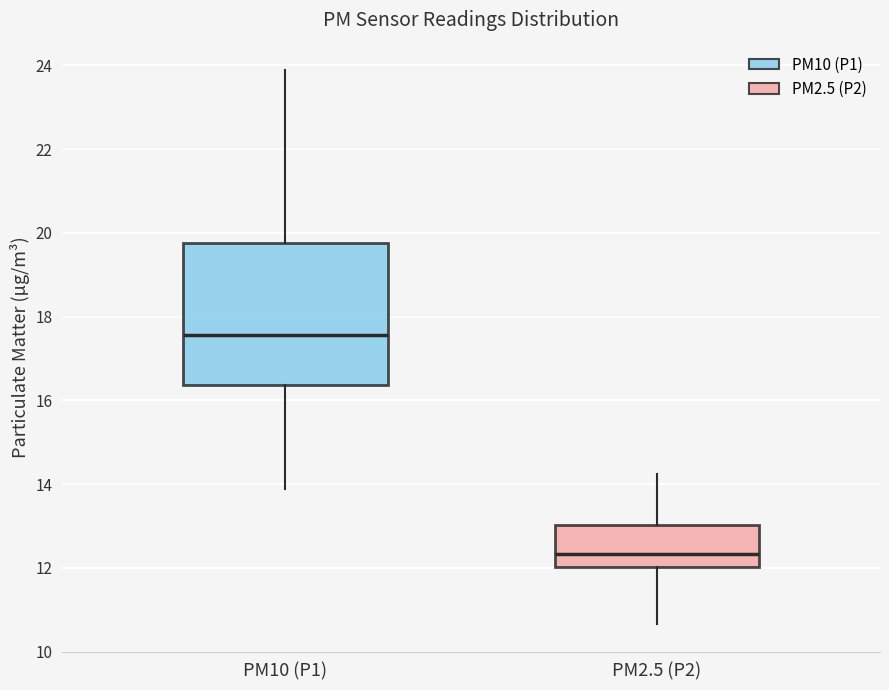

Reading left to right, transcribe this box plot: for each box, give where its median line is, the range the box spans, and where its two whiskers end, as read against the y-axis. The values are not printed on the chart, so give them approximately, as read against the axis.

PM10 (P1): median 17.6, box 16.4 to 19.8, whiskers 13.8 to 23.8
PM2.5 (P2): median 12.4, box 12.0 to 13.0, whiskers 10.6 to 14.2